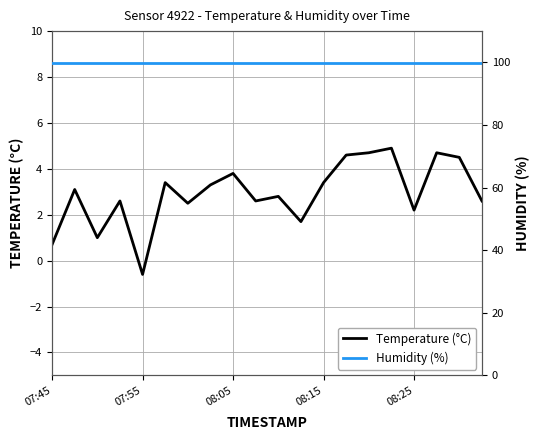

What is the total value across all series at 10?

102.7